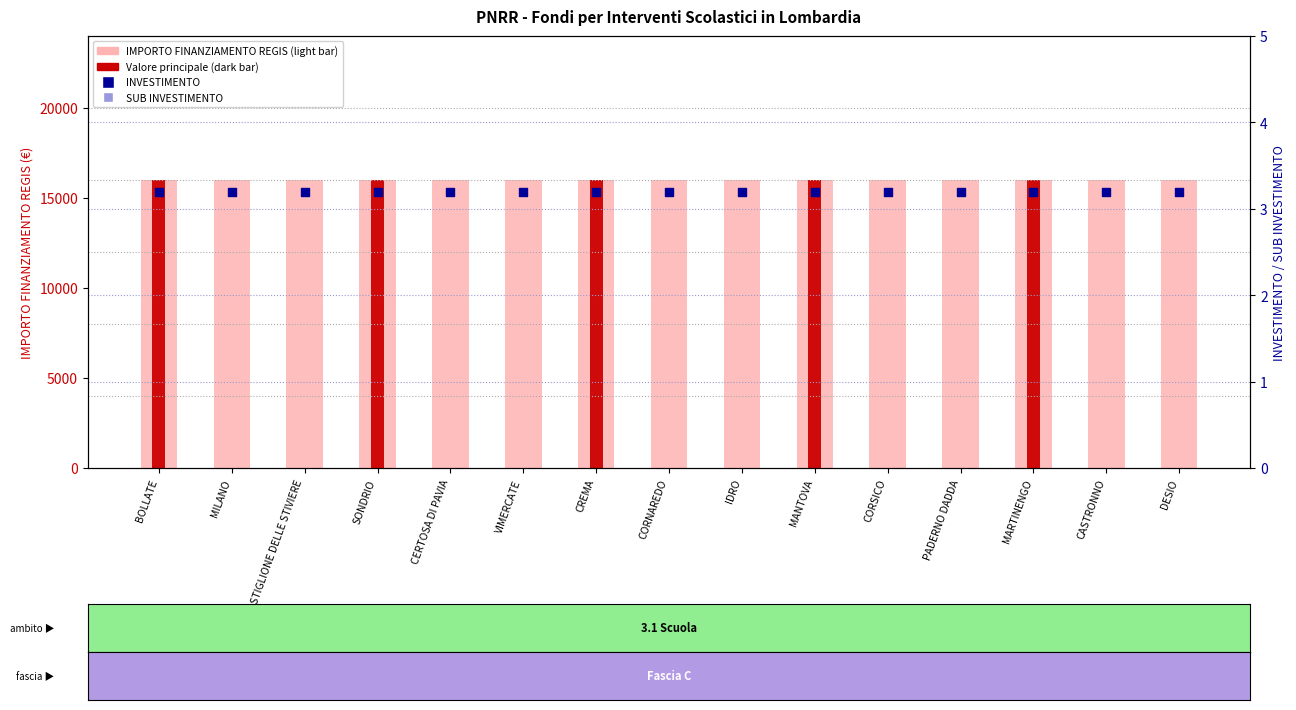

What is the total value across all series at CORNAREDO?

16006.4